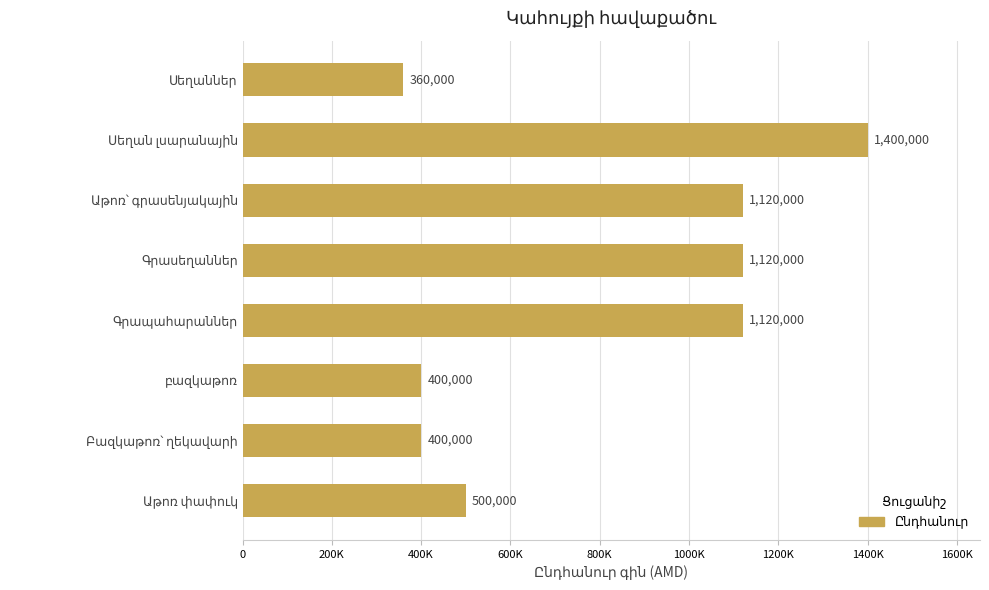

Does the chart contain any negative values?

No